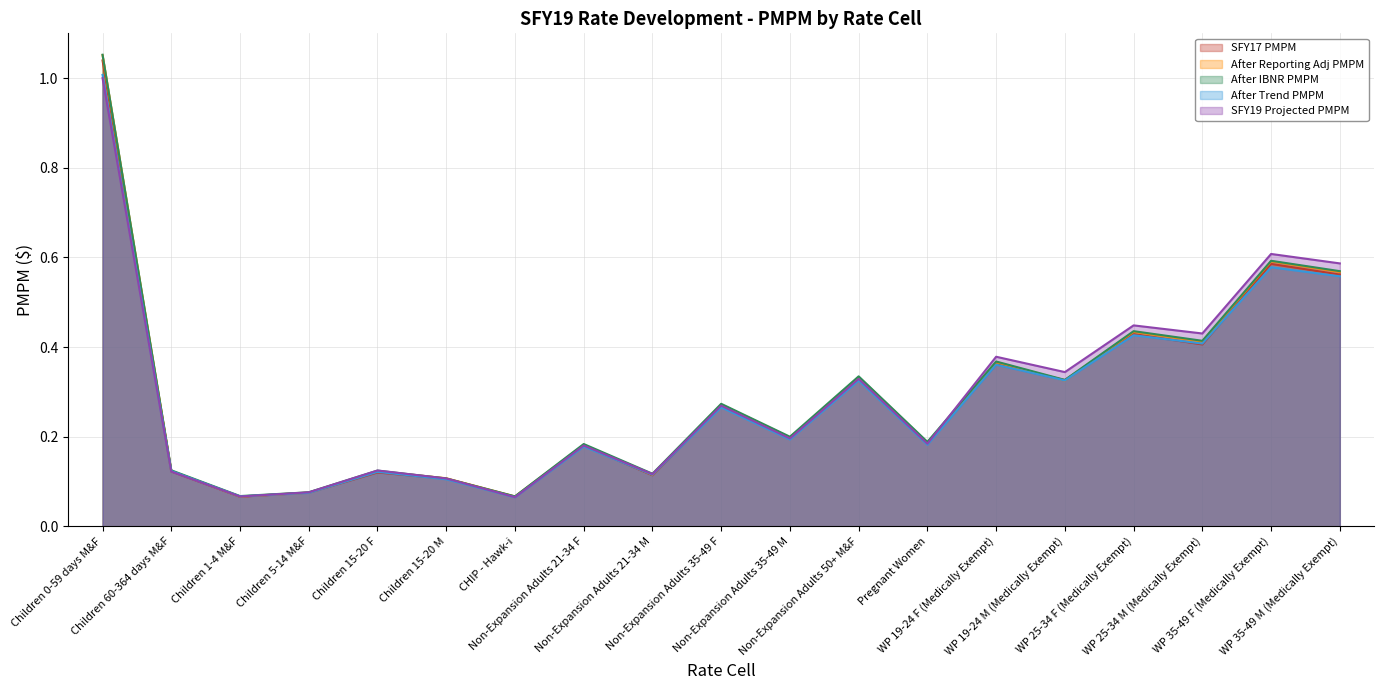

What are all the series names shown in the legend?

SFY17 PMPM, After Reporting Adj PMPM, After IBNR PMPM, After Trend PMPM, SFY19 Projected PMPM